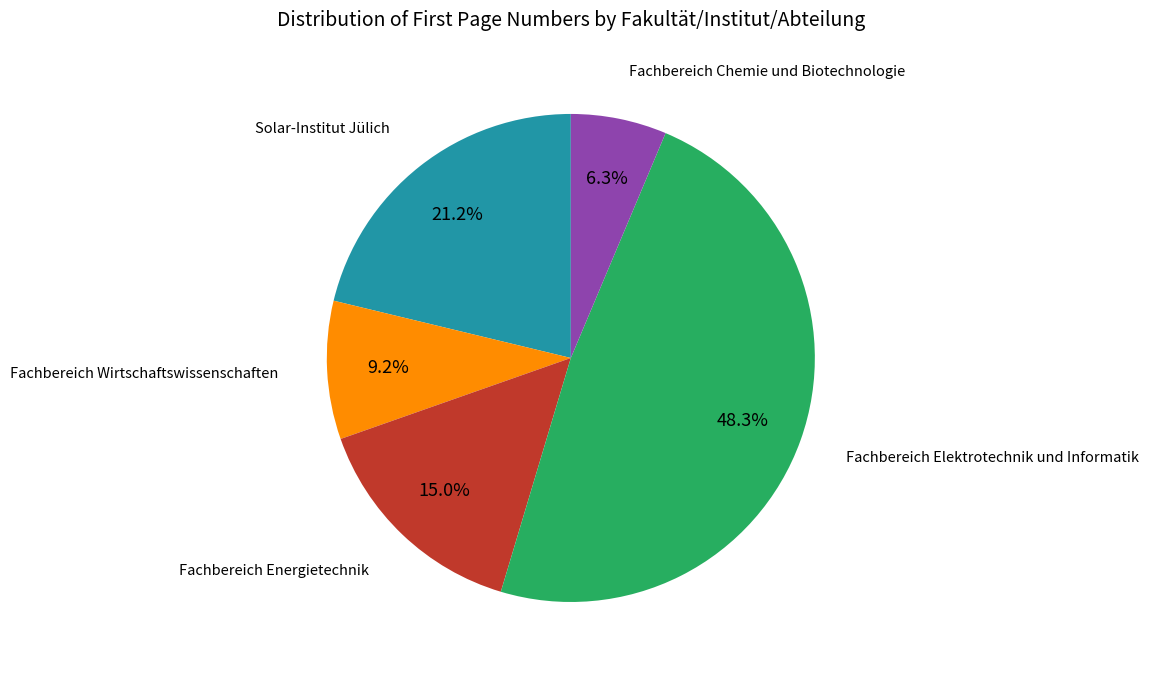

Is there any slice that represents more than half of the pie?

No